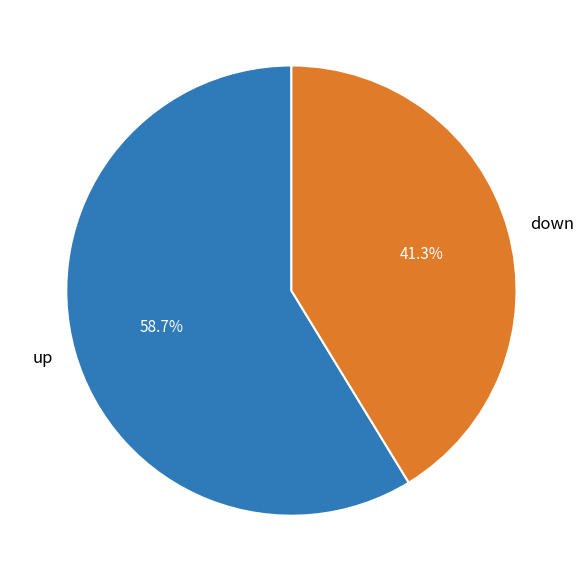

Which has a higher value, down or up?

up